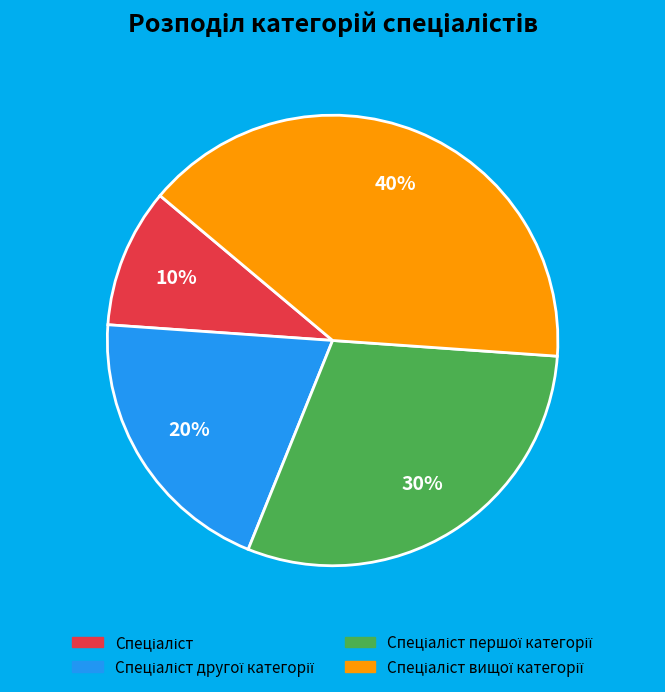

Is there any slice that represents more than half of the pie?

No